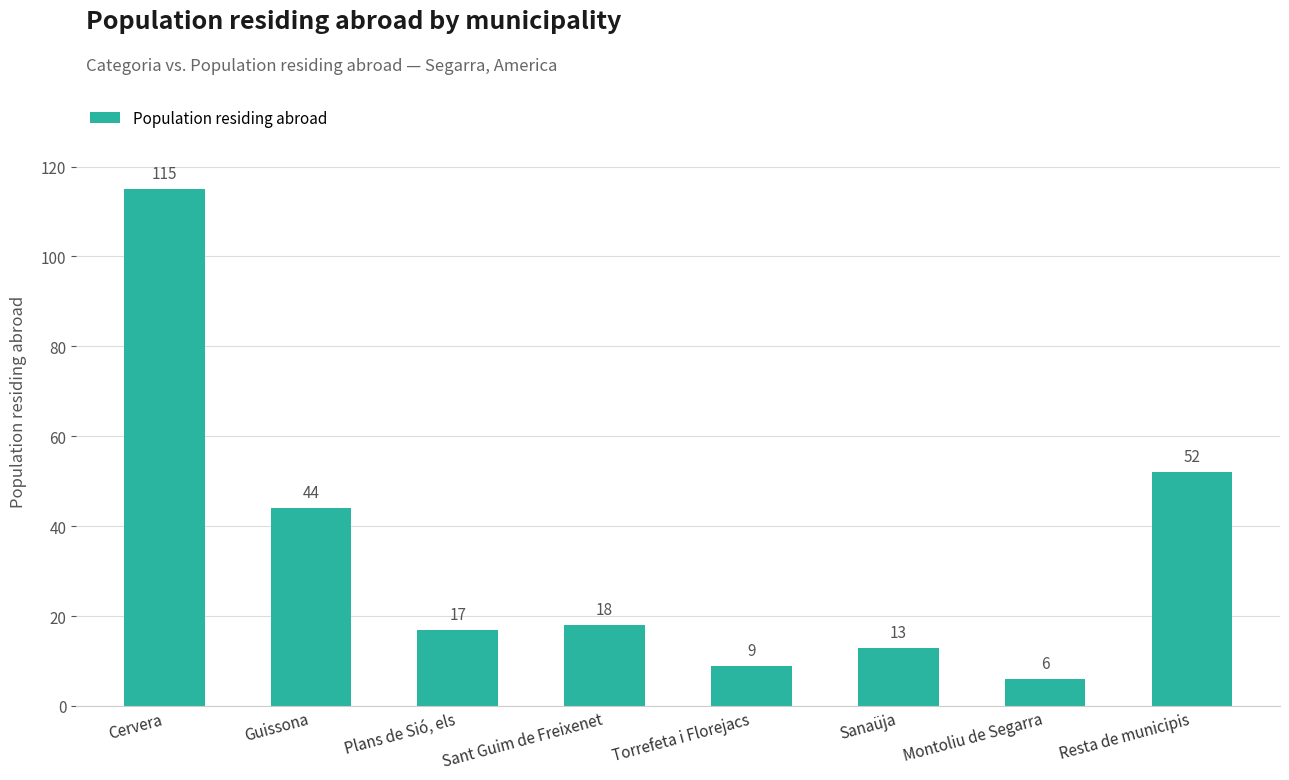

What is the ratio of the value at Plans de Sió, els to the value at Torrefeta i Florejacs?

1.9